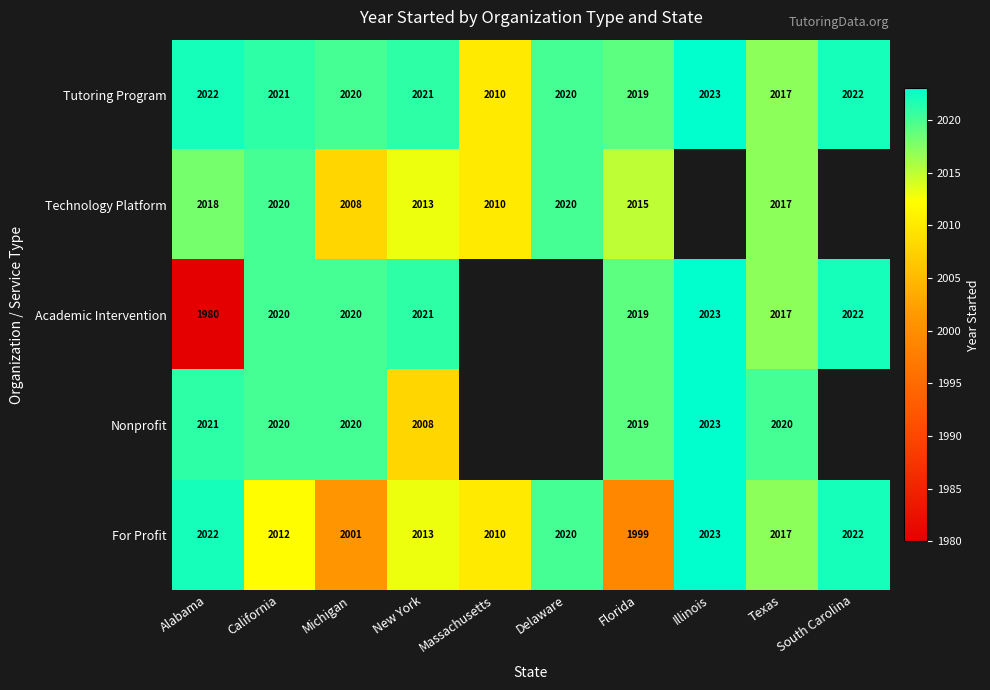

What is the difference between the Academic Intervention values at Illinois and Alabama?

43